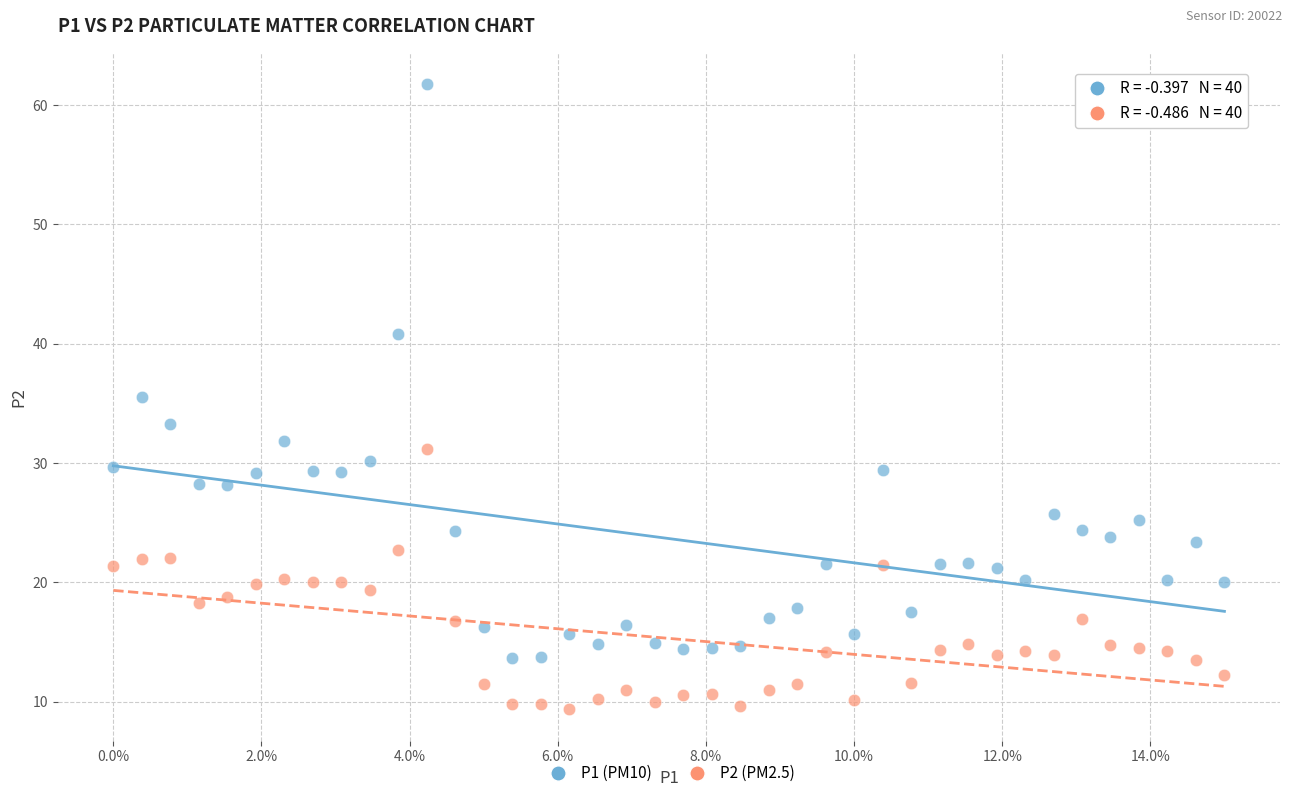

Across all data points, what is the range of Y values (max minus min)?

52.4